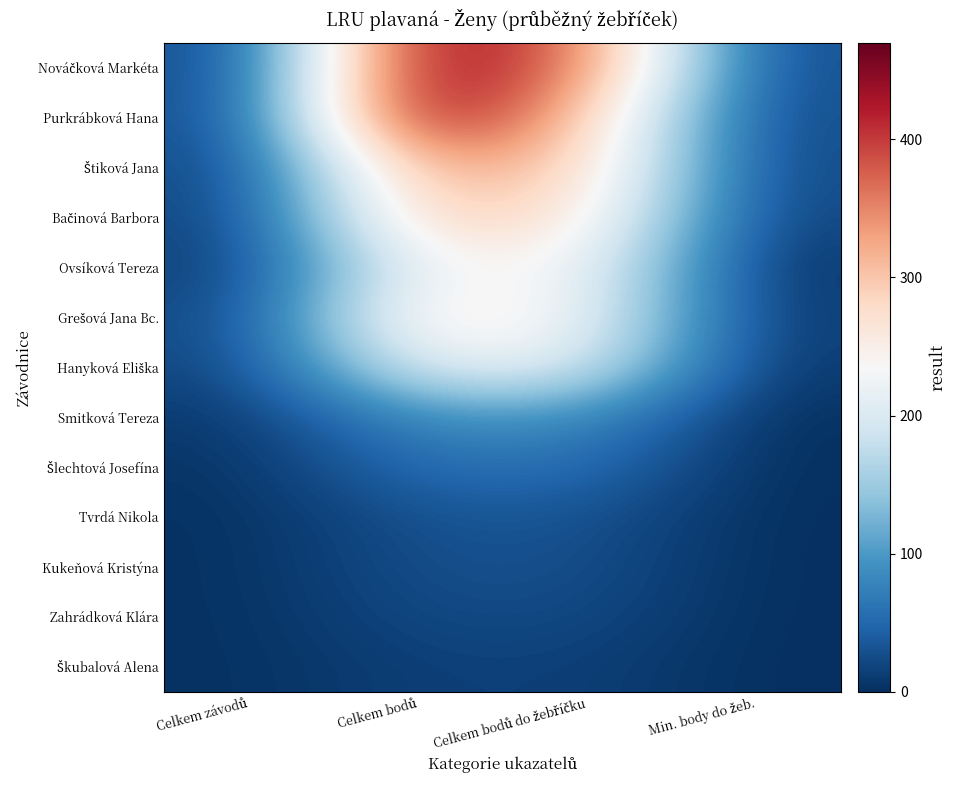

Rank the series at Celkem bodů from highest to lowest value.

Purkrábková Hana, Nováčková Markéta, Štiková Jana, Bačinová Barbora, Grešová Jana Bc., Ovsíková Tereza, Hanyková Eliška, Smitková Tereza, Šlechtová Josefína, Tvrdá Nikola, Kukeňová Kristýna, Zahrádková Klára, Škubalová Alena